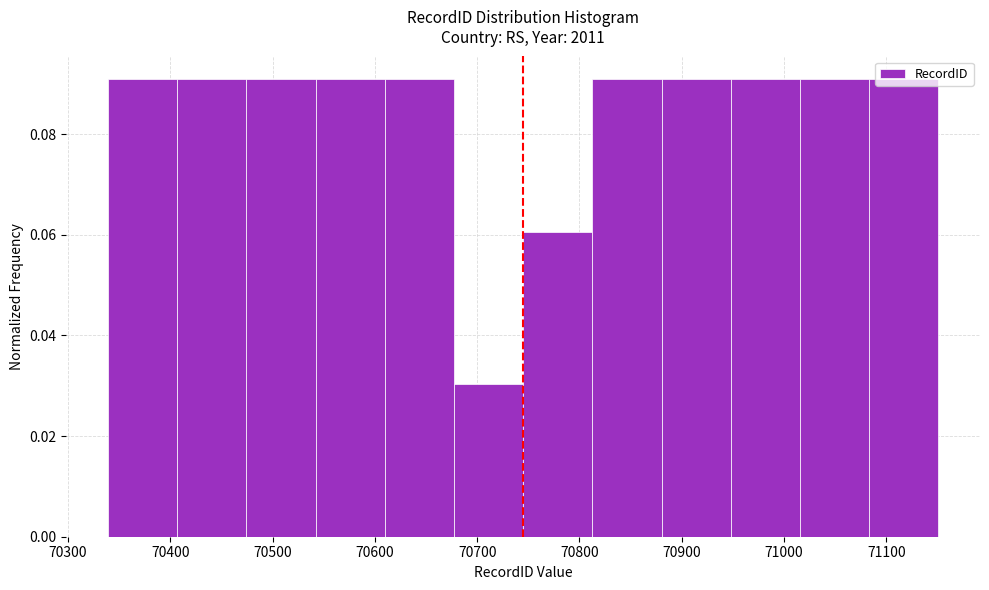

Reading left to right, transcribe this chart: for each bar, give the range it covers on the x-axis and its height. Neither the bar edges nor the heights are printed on the chart, so give them approximately, as read against the axes.

70340 to 70410: 0.09
70410 to 70470: 0.09
70470 to 70540: 0.09
70540 to 70610: 0.09
70610 to 70680: 0.09
70680 to 70750: 0.03
70750 to 70810: 0.06
70810 to 70880: 0.09
70880 to 70950: 0.09
70950 to 71020: 0.09
71020 to 71080: 0.09
71080 to 71150: 0.09